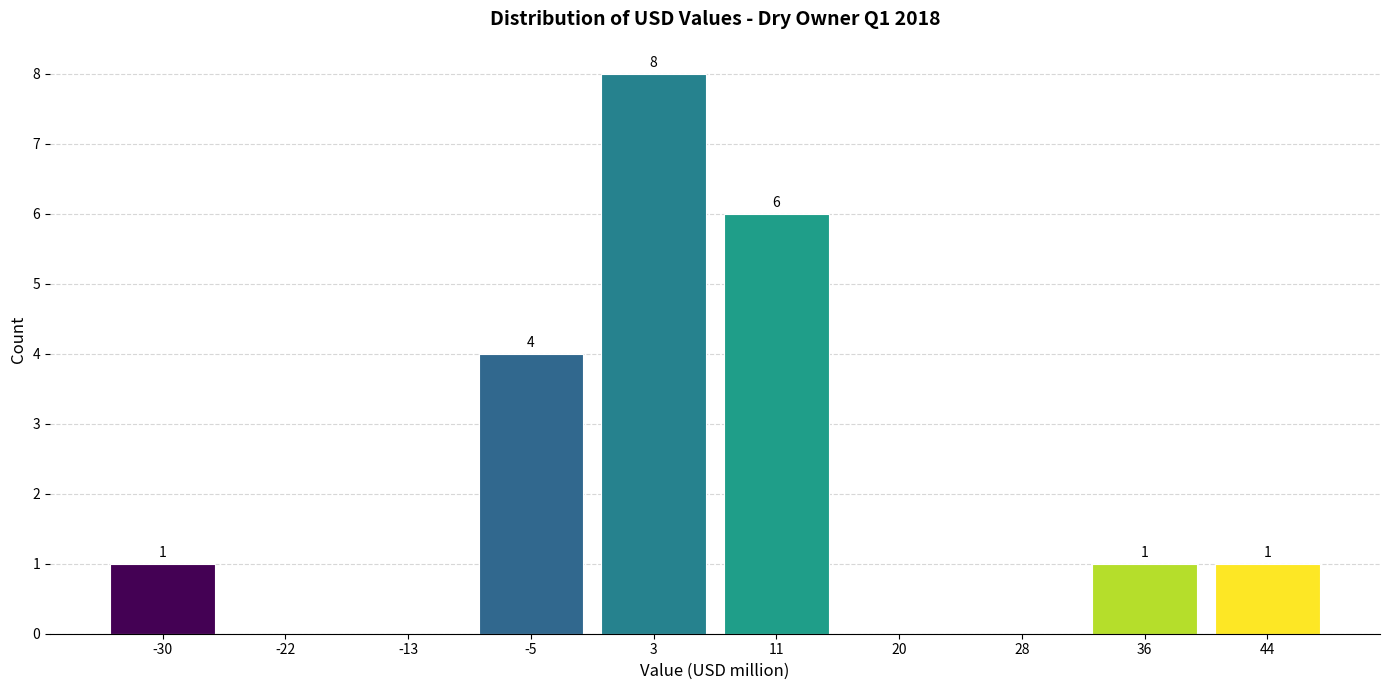

Over which range of the x-axis is the bar tallest?

-1 to 7